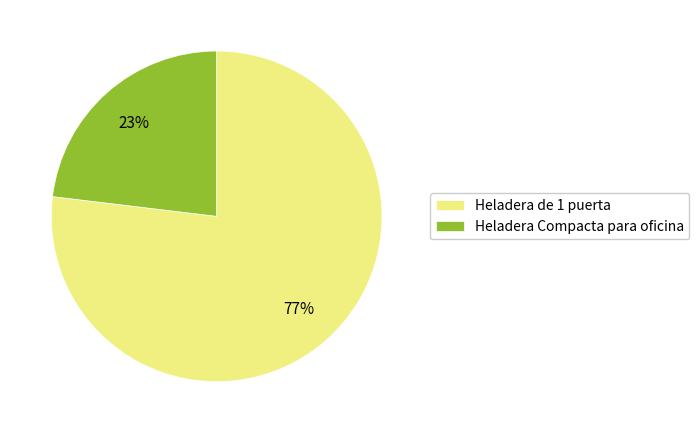

True or false: Heladera Compacta para oficina accounts for 13% of the total.

False